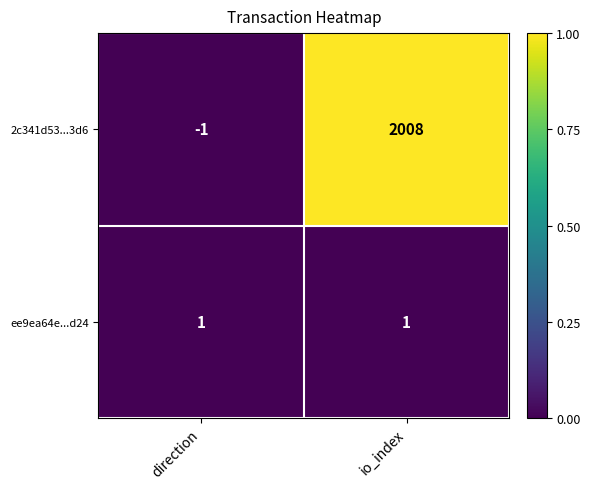

How many categories are shown in the chart?

2